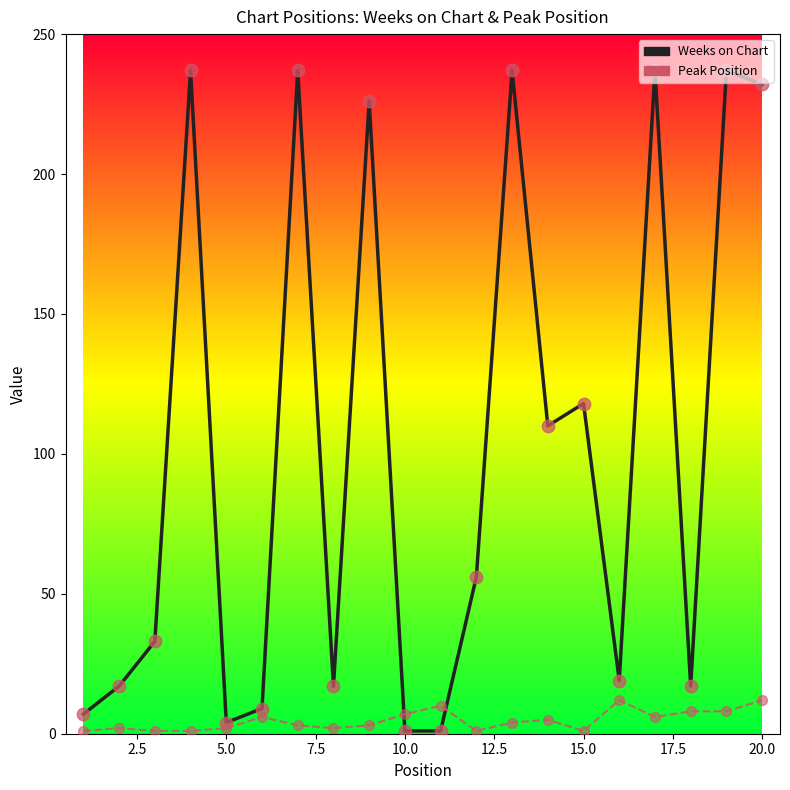

What are all the series names shown in the legend?

Weeks on Chart, Peak Position